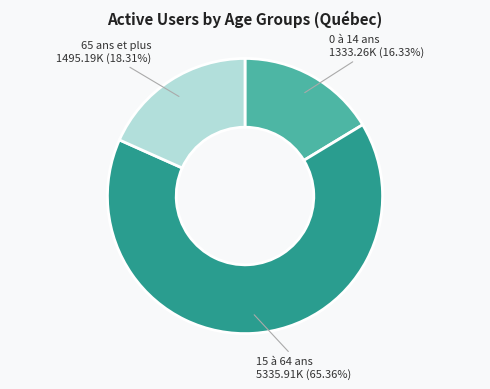

How many slices are in this pie chart?

3